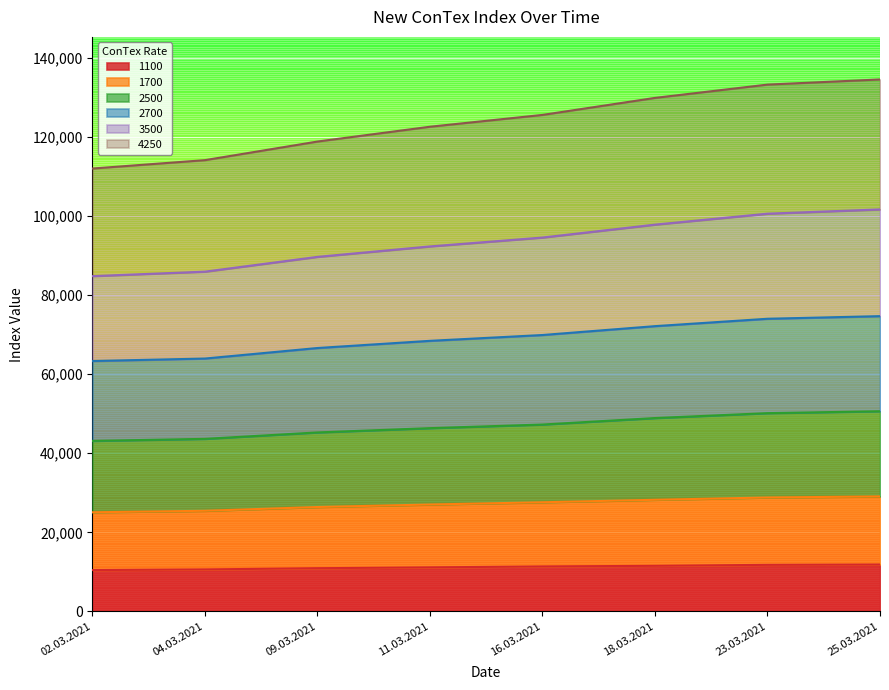

How many lines are shown in the chart?

6